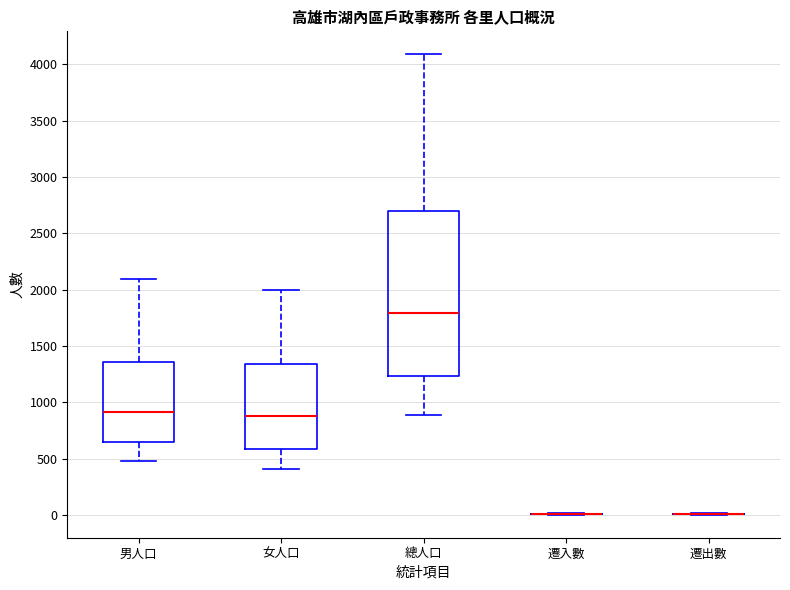

Reading left to right, transcribe this box plot: for each box, give where its median line is, the range the box spans, and where its two whiskers end, as read against the y-axis. The values are not printed on the chart, so give them approximately, as read against the axis.

男人口: median 900, box 650 to 1350, whiskers 500 to 2100
女人口: median 900, box 600 to 1350, whiskers 400 to 2000
總人口: median 1800, box 1250 to 2700, whiskers 900 to 4100
遷入數: box collapsed to a line at 0, whiskers 0 to 0
遷出數: box collapsed to a line at 0, whiskers 0 to 0